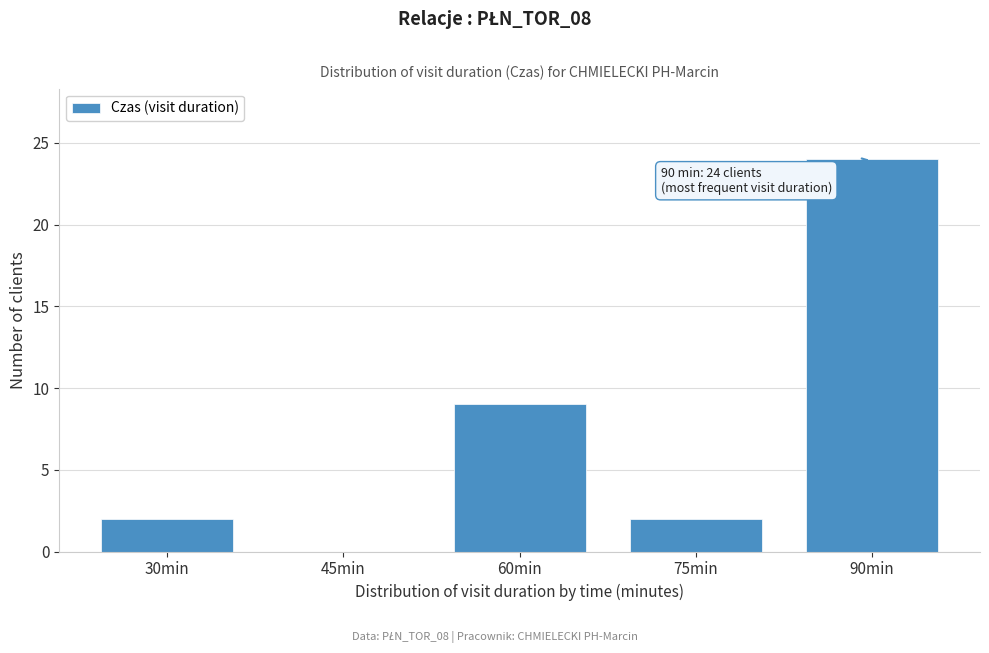

Reading right to left, list all the values displayed in this chart.

90min=24	75min=2	60min=9	45min=0	30min=2